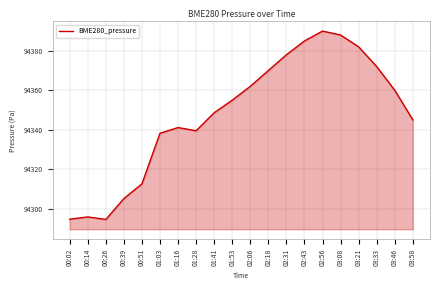

True or false: the data shows 94360.0 at 03:46.

True